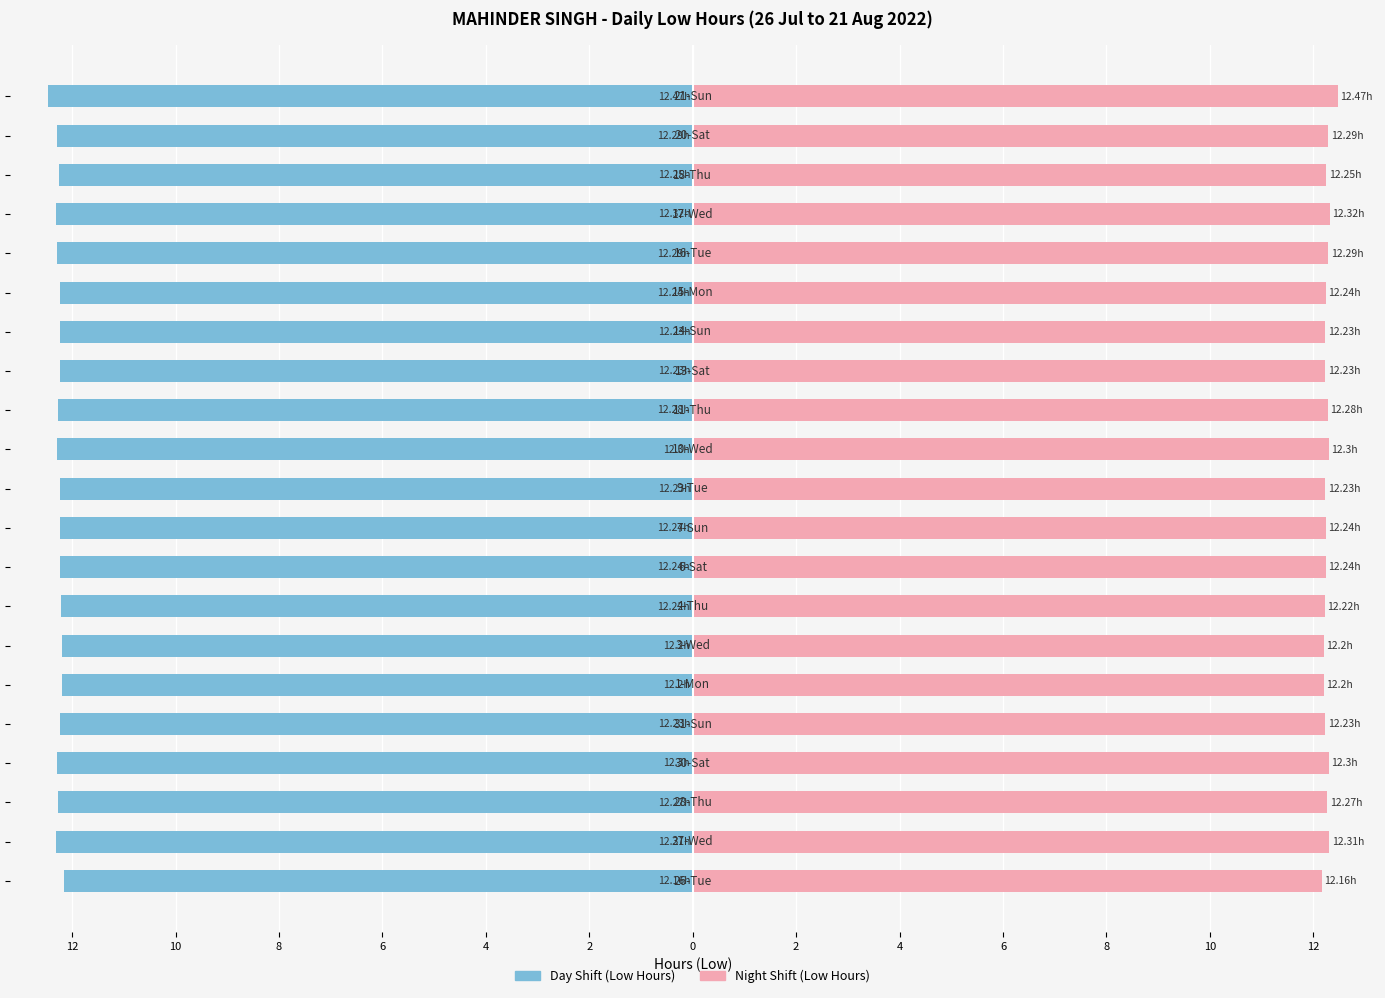

Rank the series by their average value, from lowest to highest.

Day Shift, Night Shift